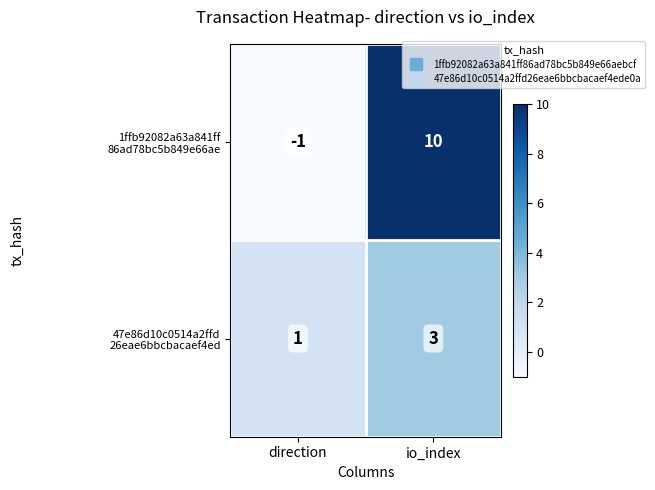

What is the spread (max minus min) of values at io_index?

7